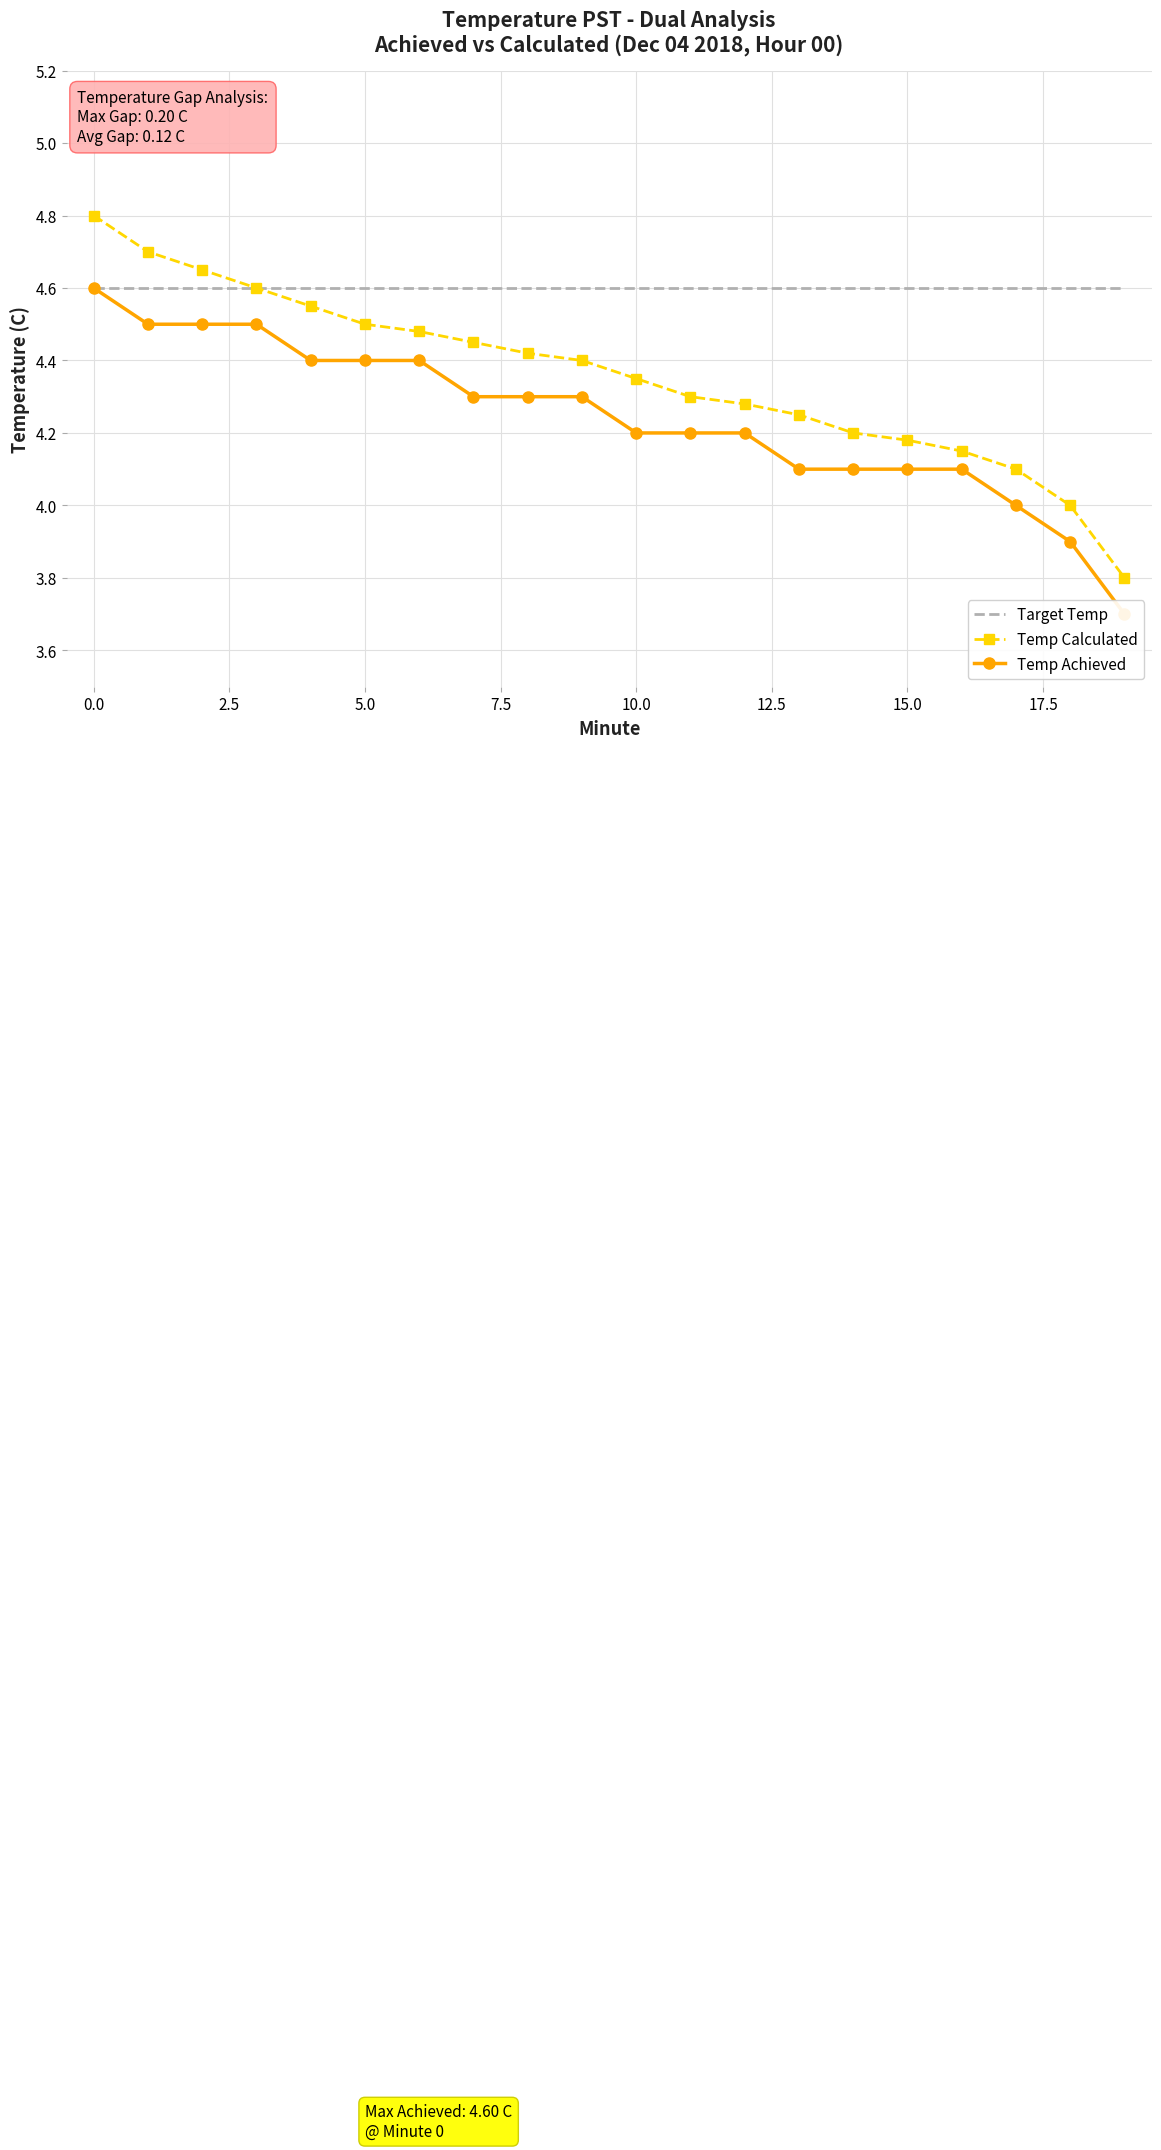

What is the average value of the Temp Calculated series?

4.4